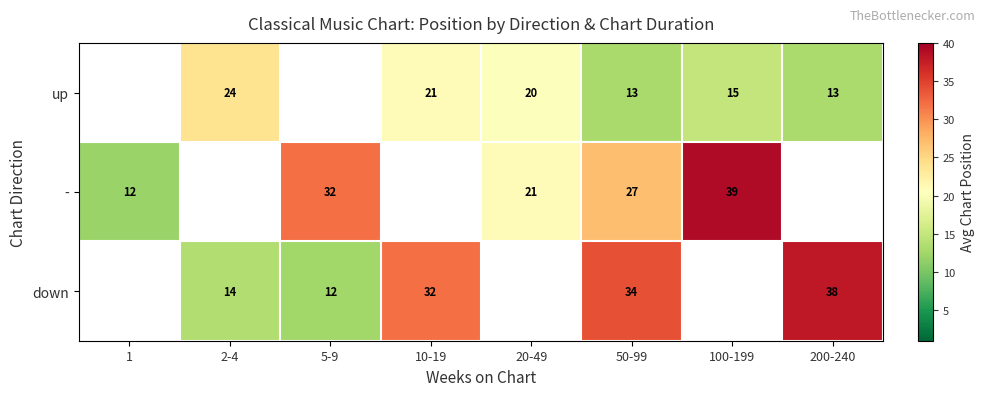

What is the smallest value displayed?

12.0